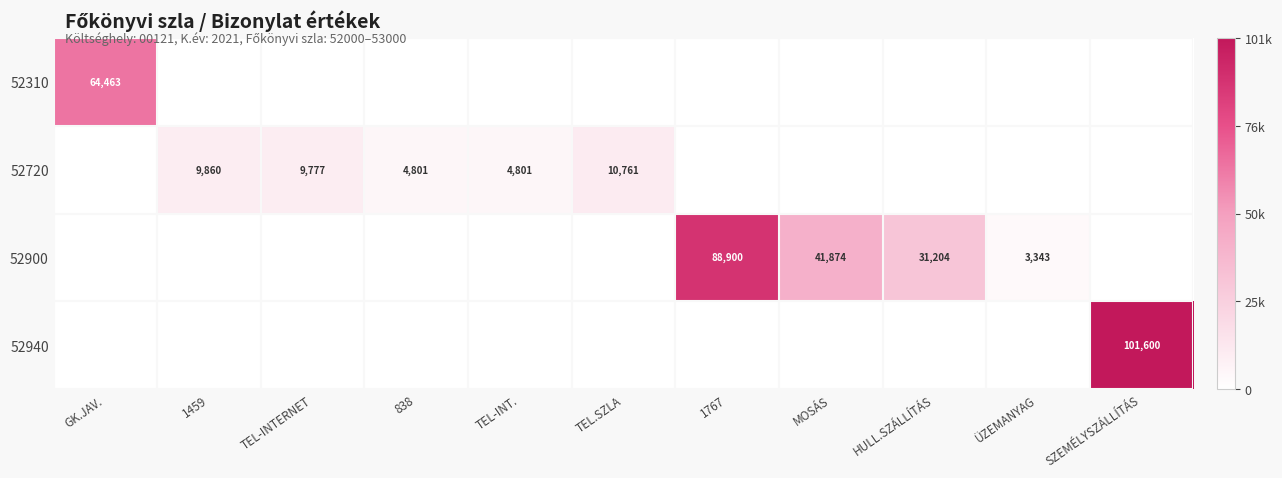

True or false: 52720 has a value of 13359 at 1459.

False